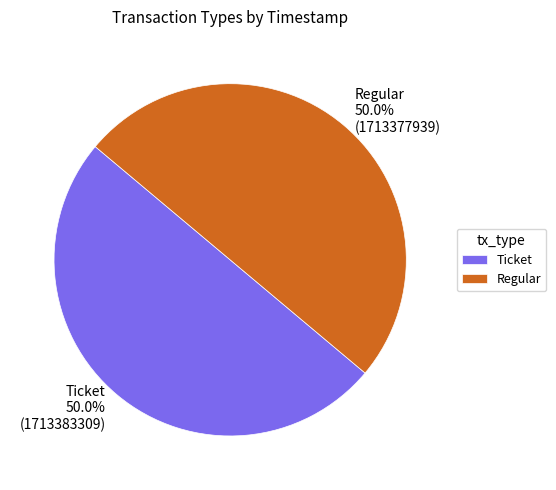

To the nearest percent, what is the average slice percentage?

50%